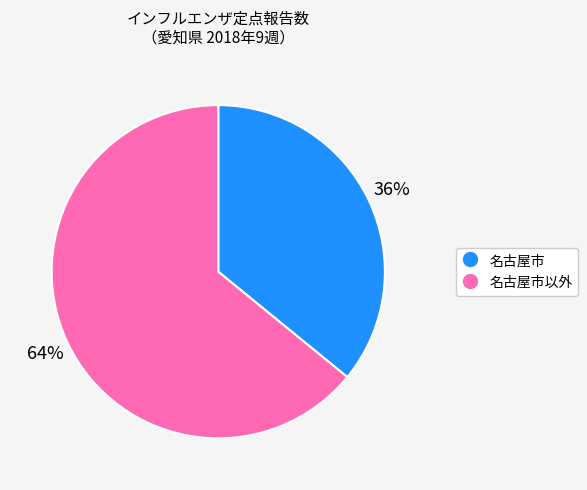

Is there a majority slice in this chart?

Yes